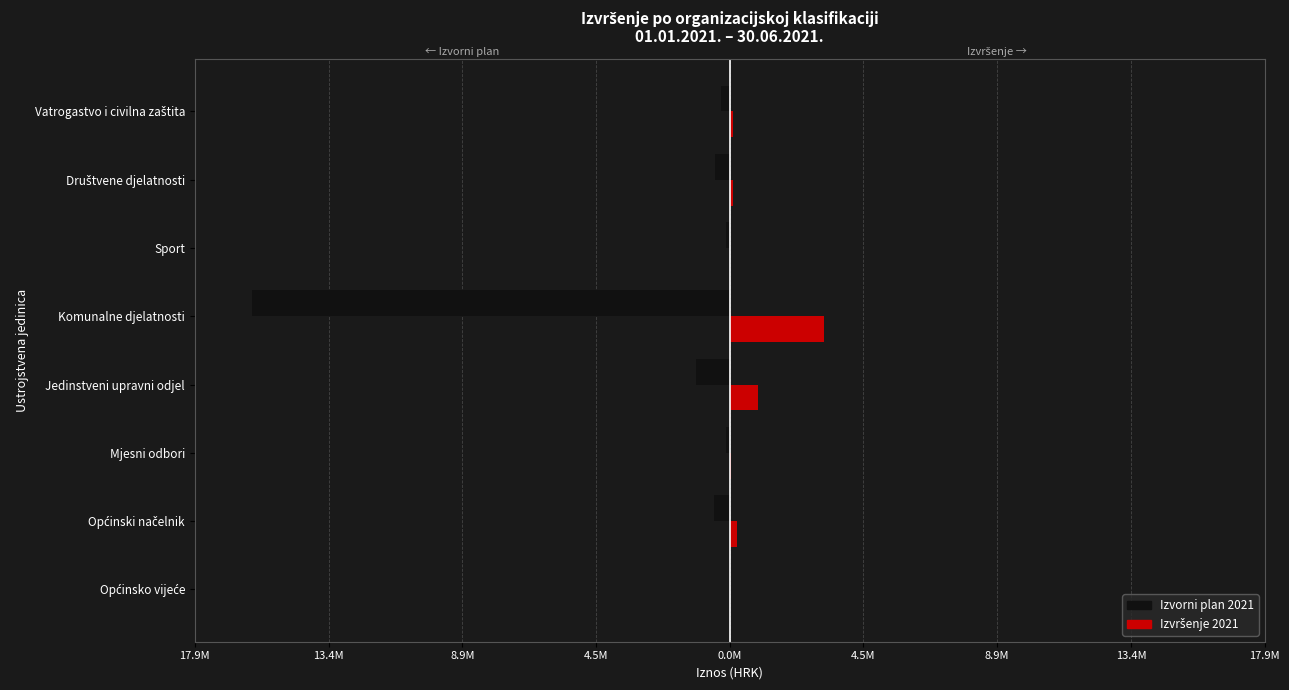

Are the bars horizontal?

Yes